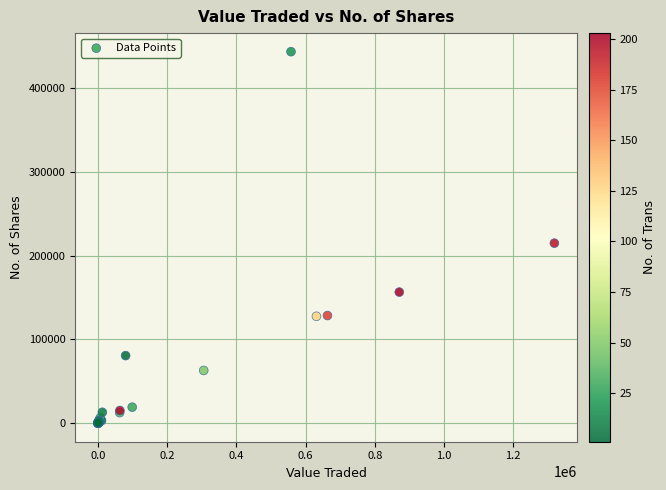

What Y value in the scatter plot is closest to 221842?

214993